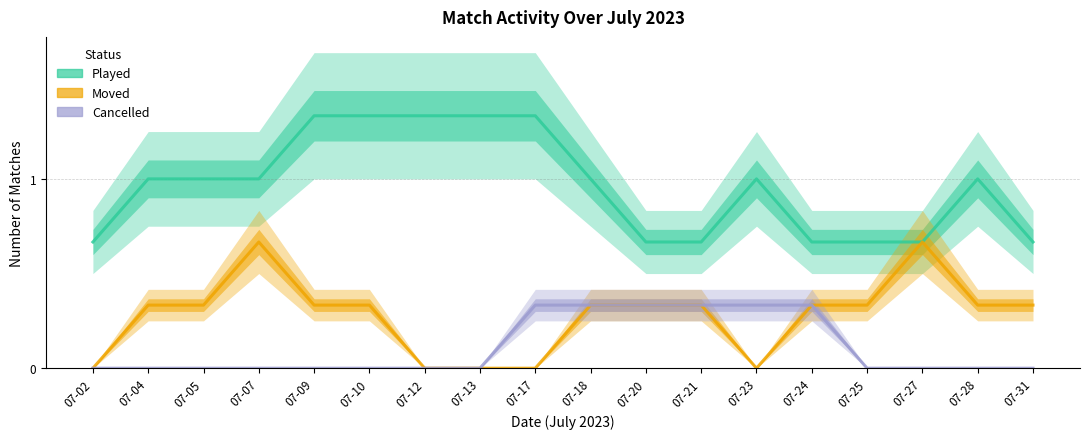

Which series has the largest total across all categories?

Played